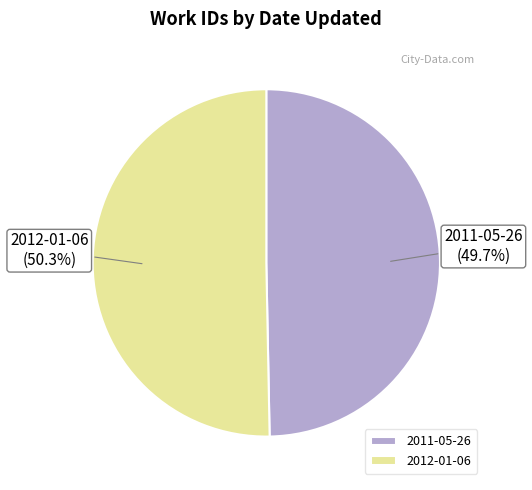

Approximately how many times larger is the value at 2012-01-06 compared to 2011-05-26?

1.0